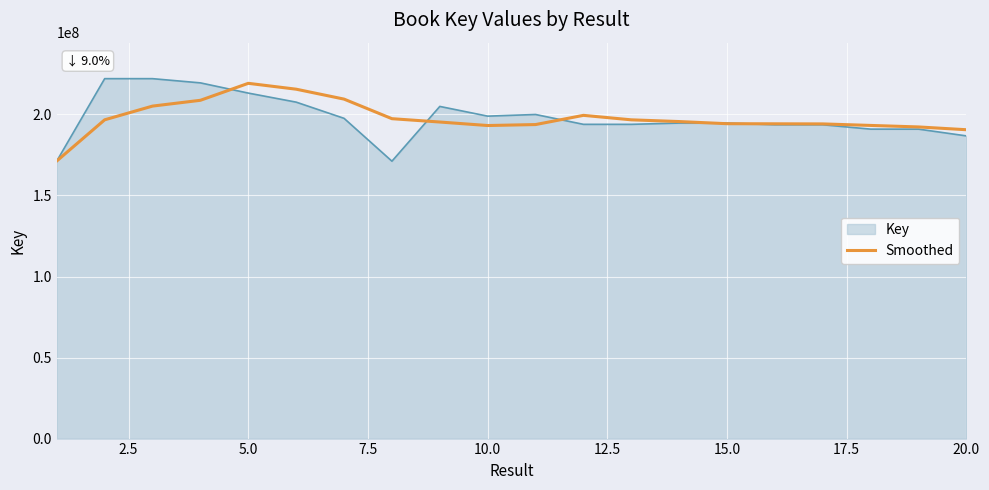

What is the smallest value displayed?

171140921.0